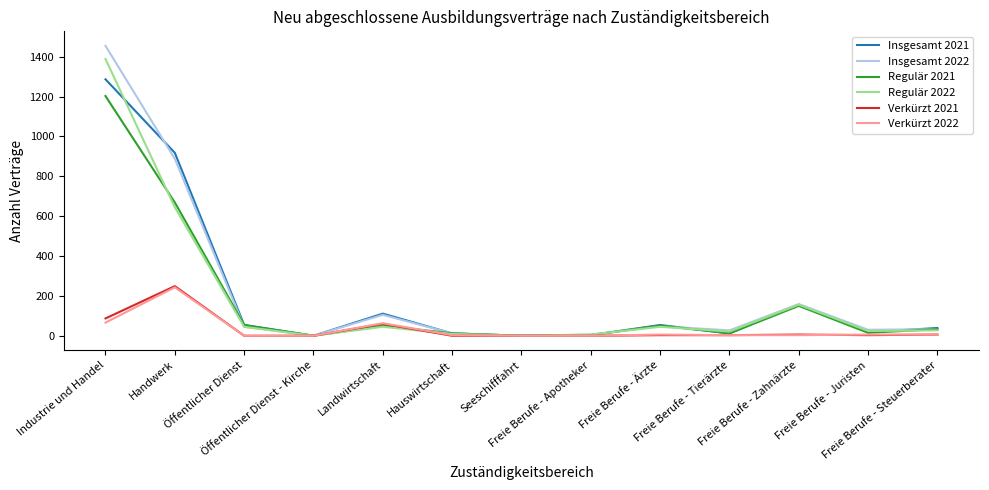

True or false: Regulär 2021 has a value of 54 at Öffentlicher Dienst.

True